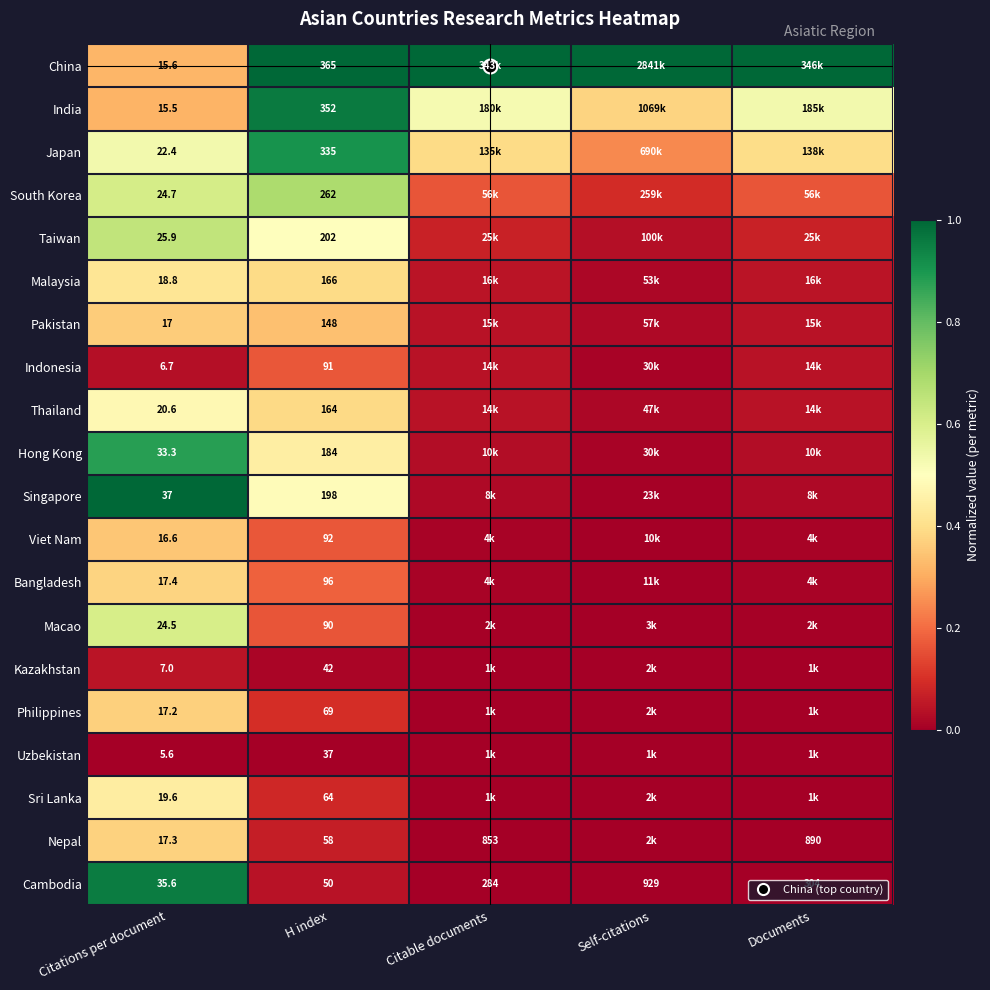

At Self-citations, list the series in order from smallest to largest.

Cambodia, Uzbekistan, Kazakhstan, Nepal, Sri Lanka, Philippines, Macao, Viet Nam, Bangladesh, Singapore, Indonesia, Hong Kong, Thailand, Malaysia, Pakistan, Taiwan, South Korea, Japan, India, China